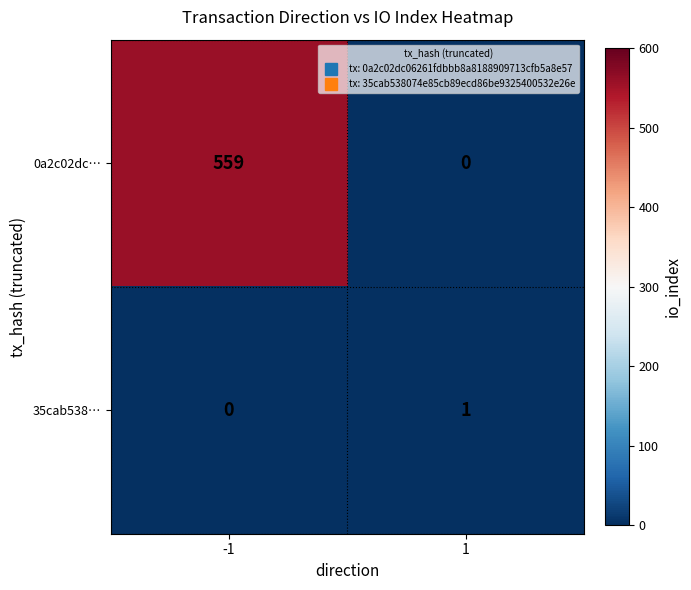

Reading left to right, what are all the values shown in this chart?

0a2c02dc…: -1=559	1=0
35cab538…: -1=0	1=1